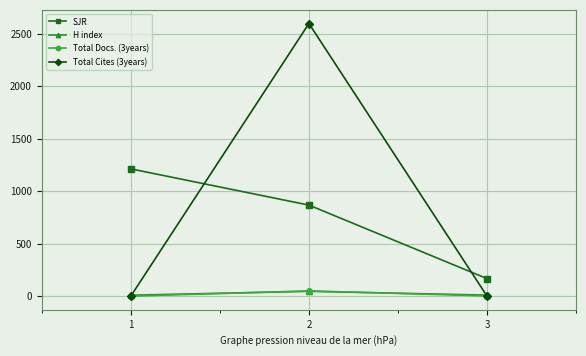

How many lines are shown in the chart?

4